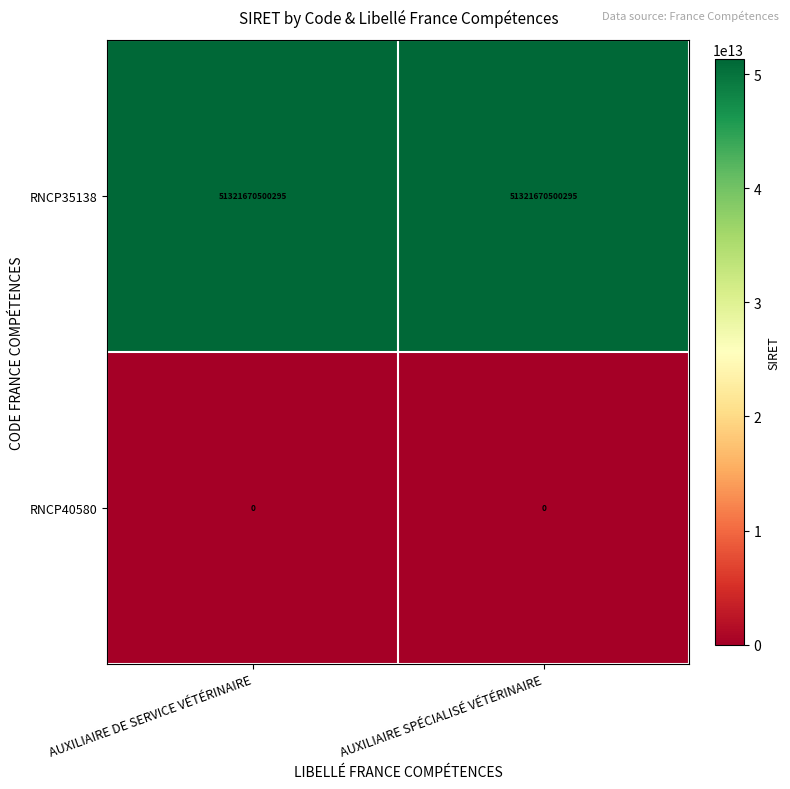

Is it true that RNCP40580 equals 0 at AUXILIAIRE DE SERVICE VÉTÉRINAIRE?

True